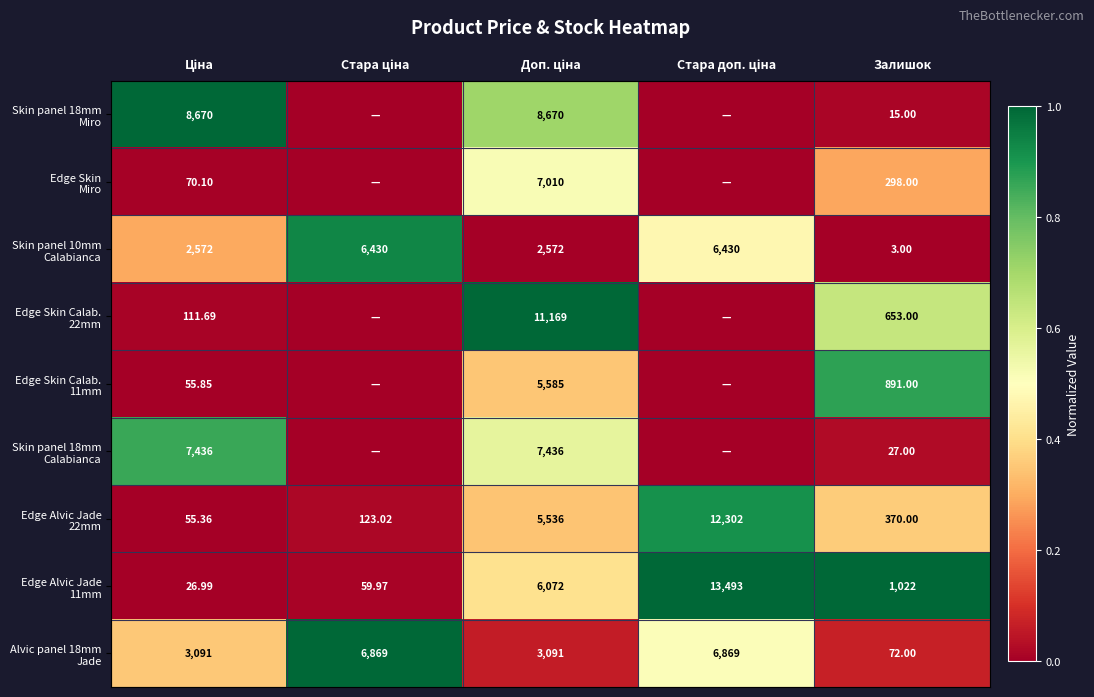

Is the value of Skin panel 18mm Miro at Стара ціна greater than the value of Alvic panel 18mm Jade at Доп. ціна?

No